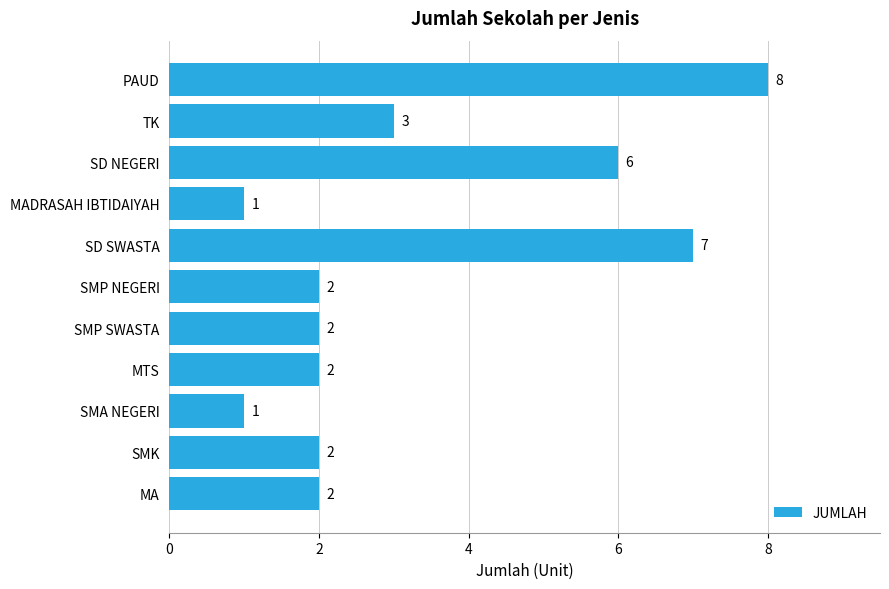

What is the greatest value displayed?

8